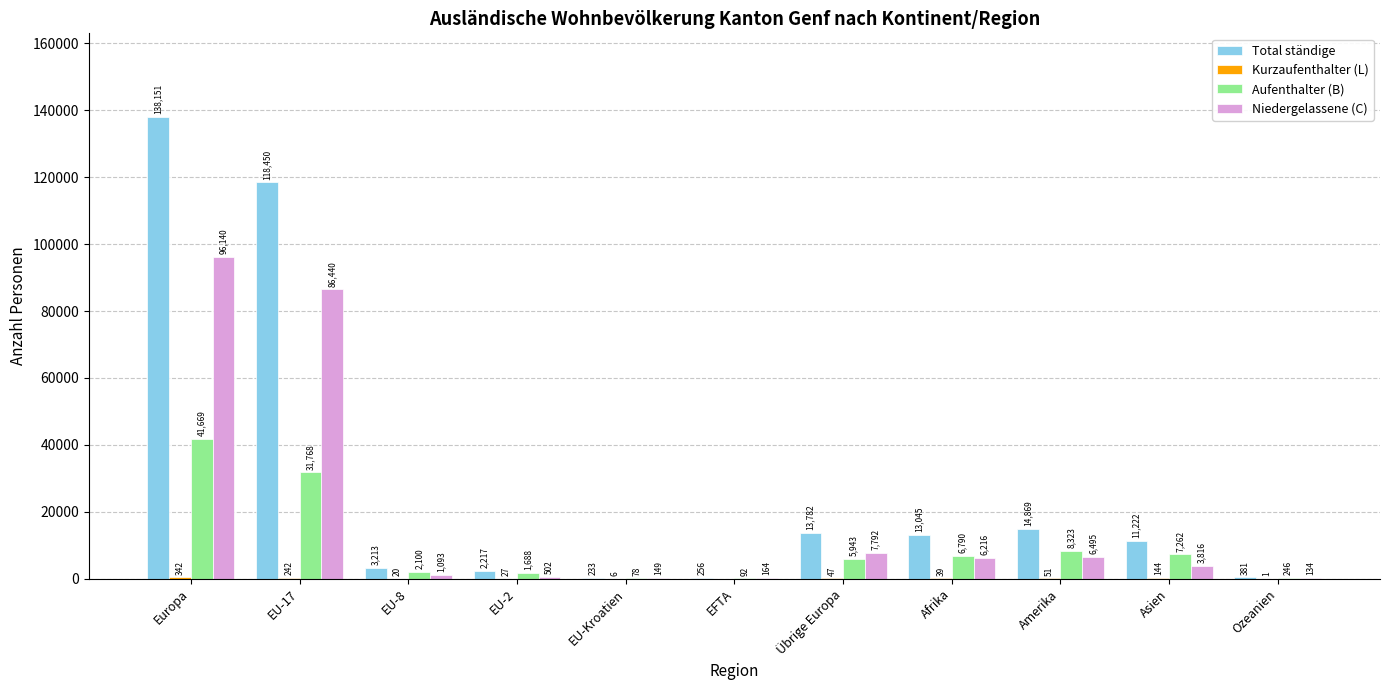

At which label does Total ständige first exceed 11222?

Europa